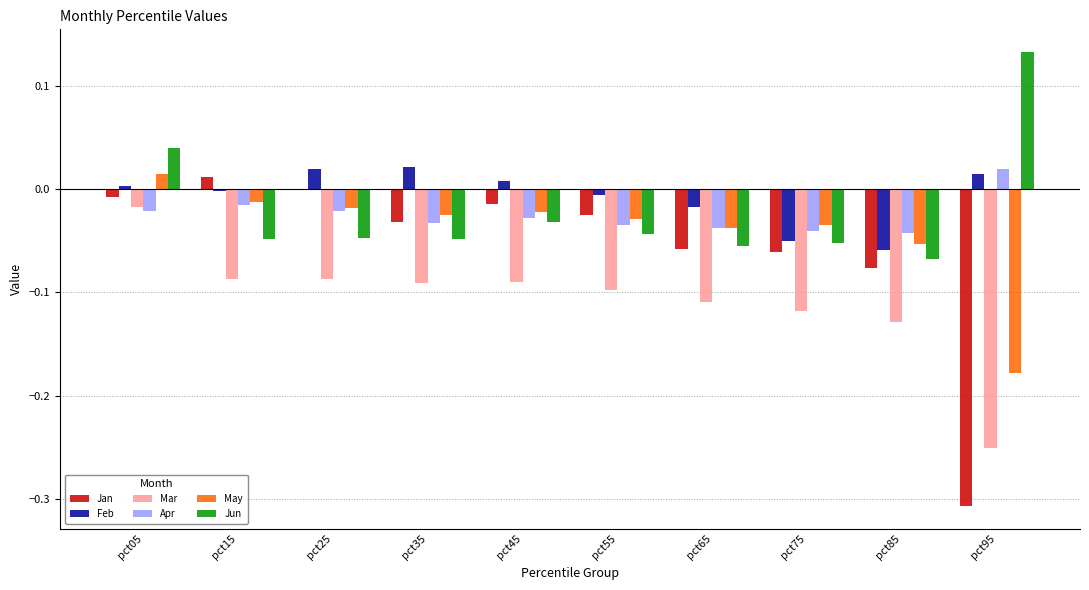

How many values in Apr are above zero?

1